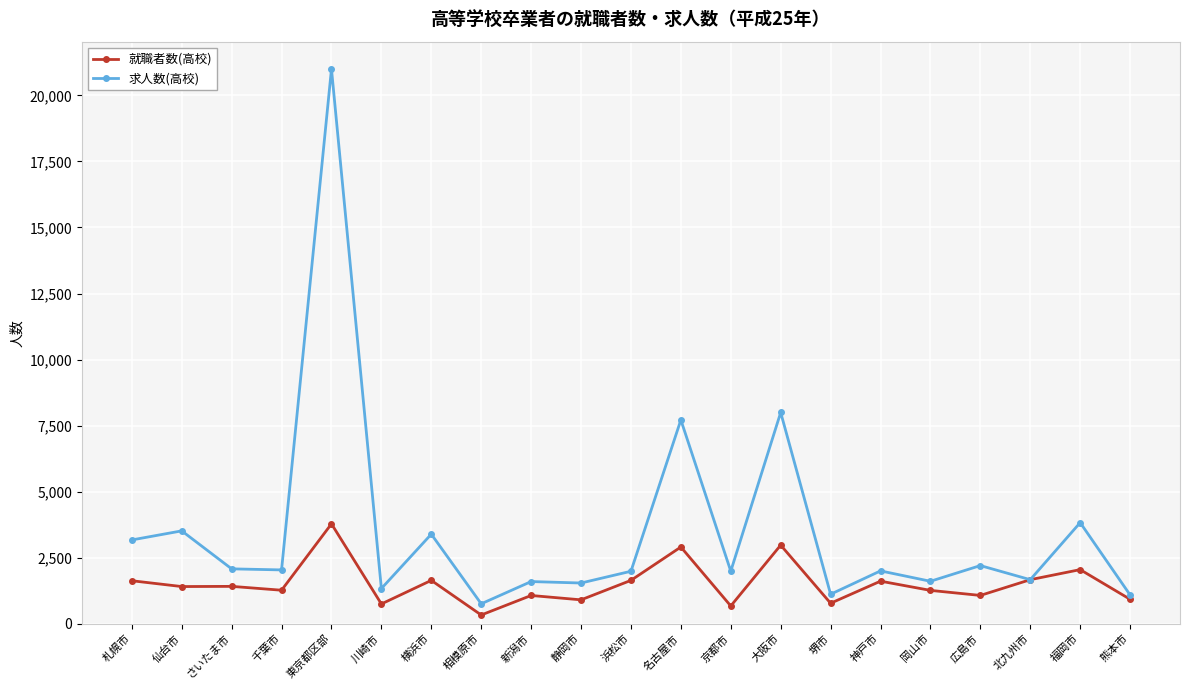

Does the chart display data point markers on the line(s)?

Yes